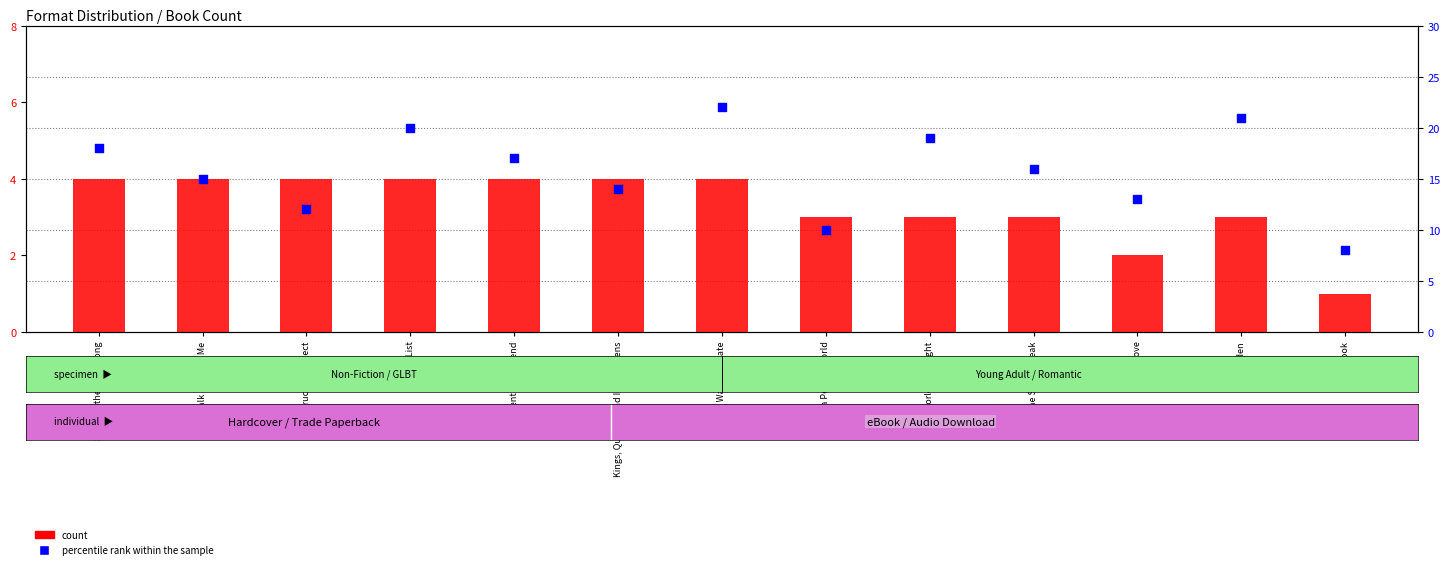

At how many categories does at least one series exceed 14?

8